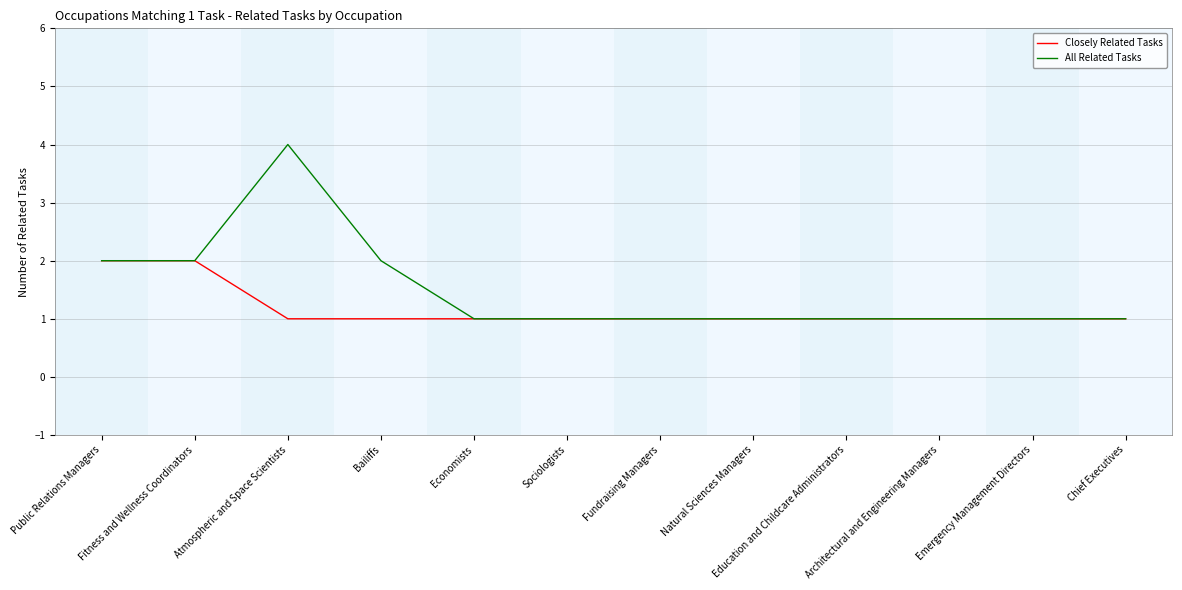

Which series changed the most between Atmospheric and Space Scientists and Chief Executives?

All Related Tasks